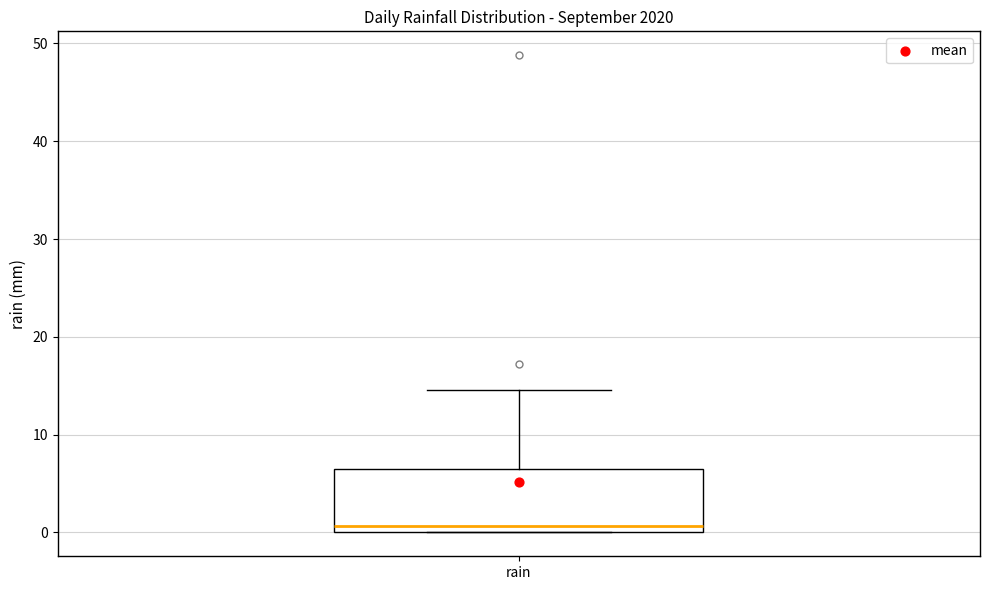

Read this box plot against the y-axis: the position of the median line, the range covered by the box, and the ends of both whiskers. The values are not printed on the chart, so give them approximately, as read against the axis.

median 1, box 0 to 6, whiskers 0 to 15